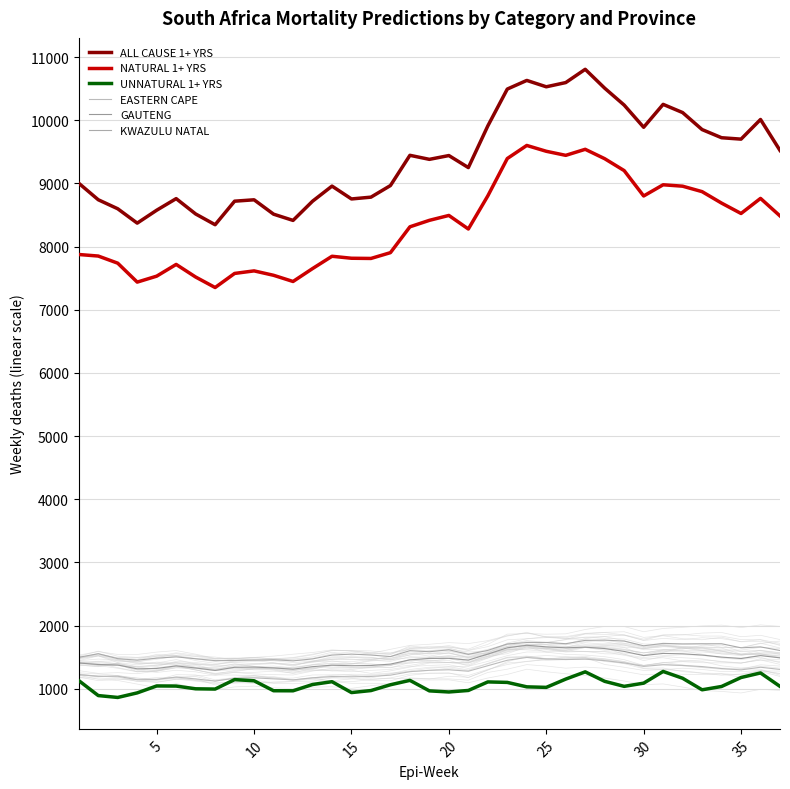

How many data points in GAUTENG are above 1456?

19